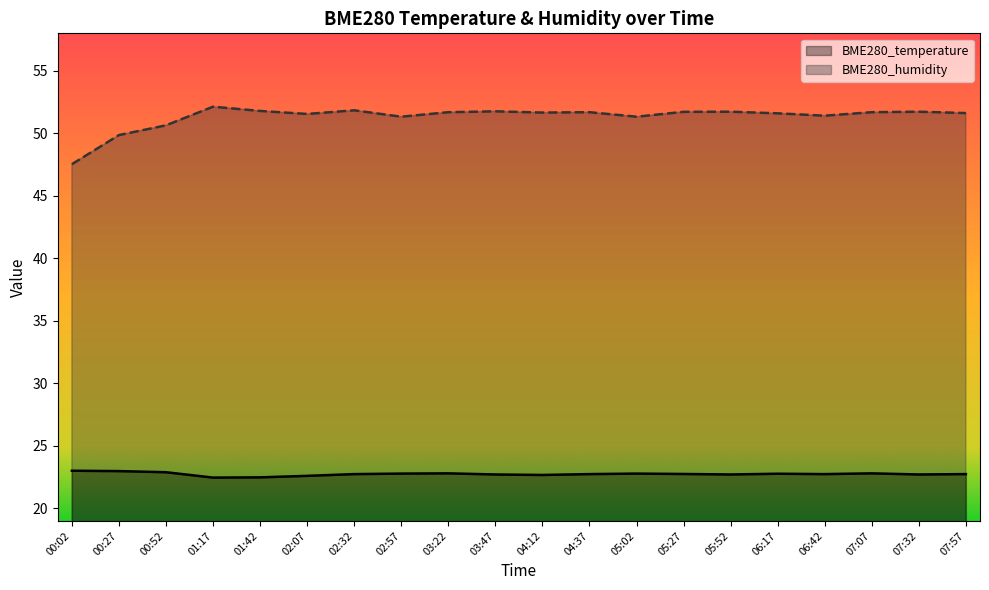

What is the sum of the BME280_humidity values at 00:52 and 06:42?

102.0